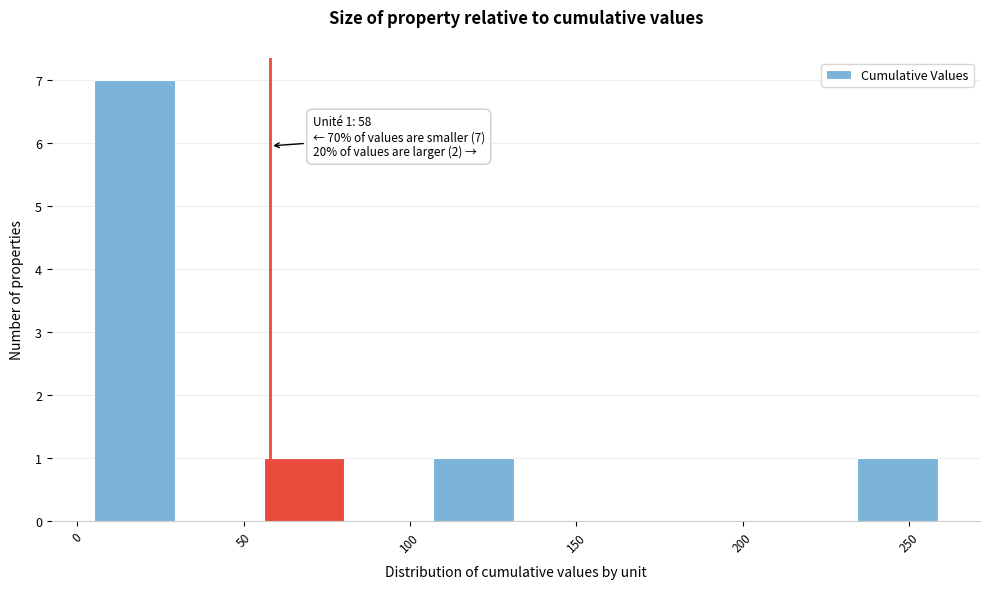

Which range on the x-axis has the tallest bar?

5.0 to 30.5